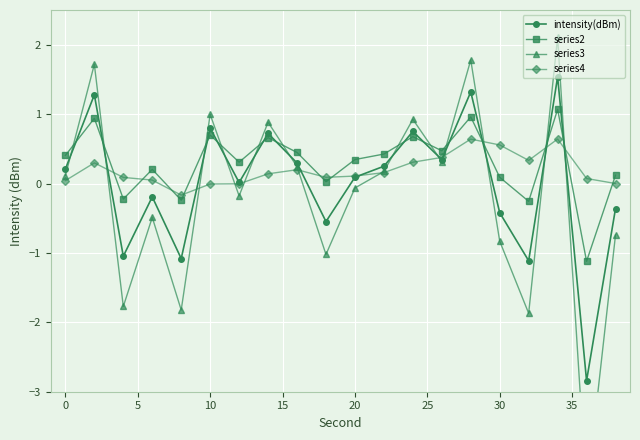

What is the lowest value of the series2 series?

-1.1